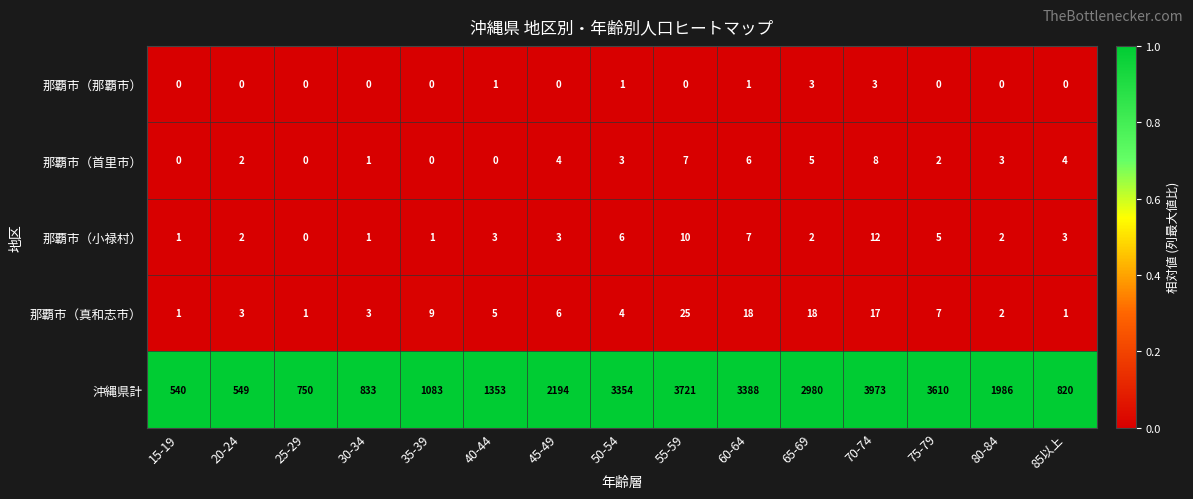

Count the 那覇市（首里市） values in the range 0 to 5.

12